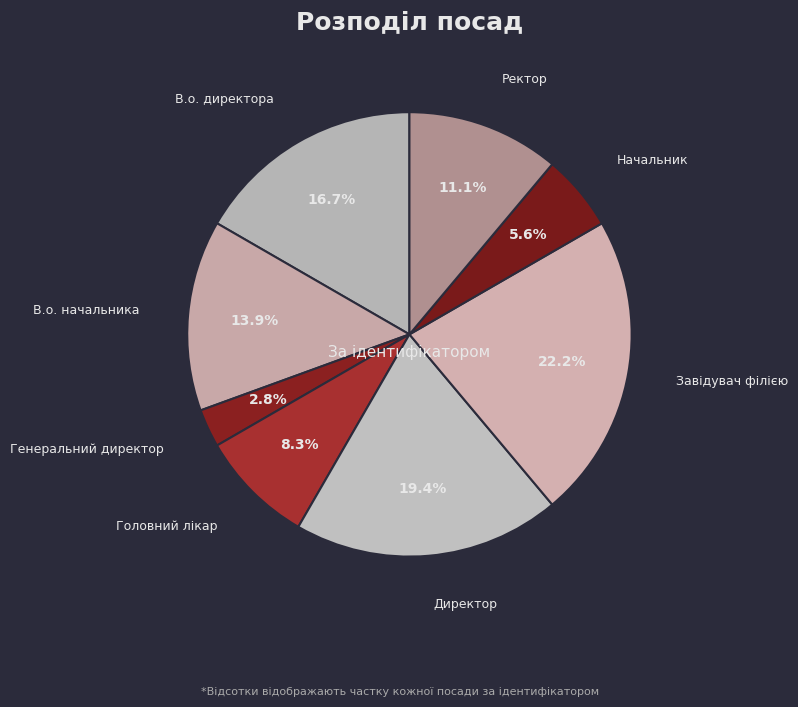

How many slices are in this pie chart?

8